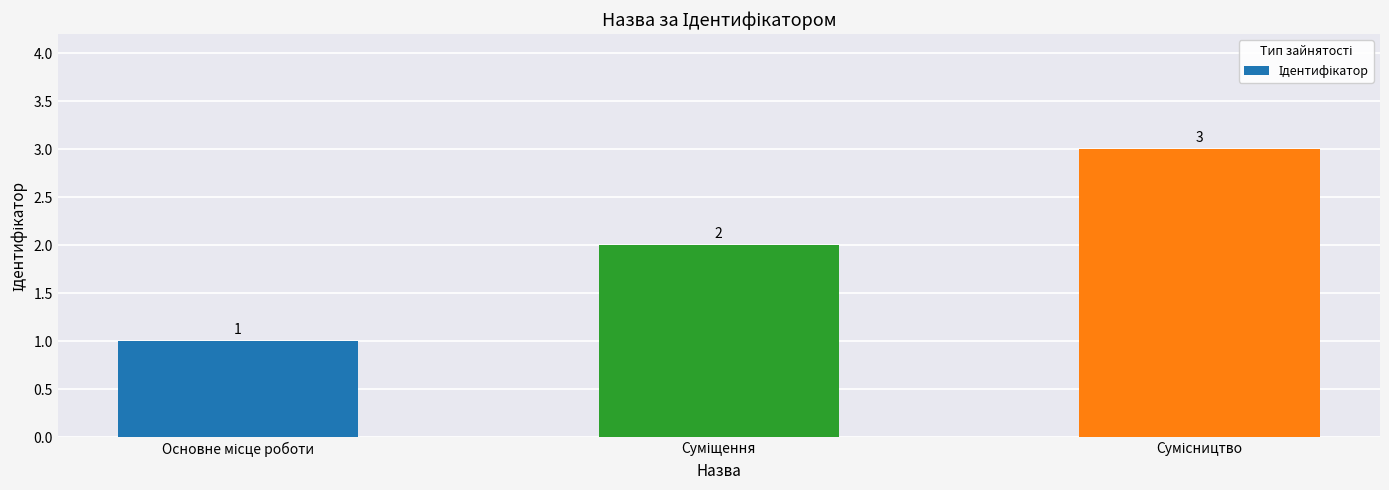

Count the values in the range 1 to 3.

3